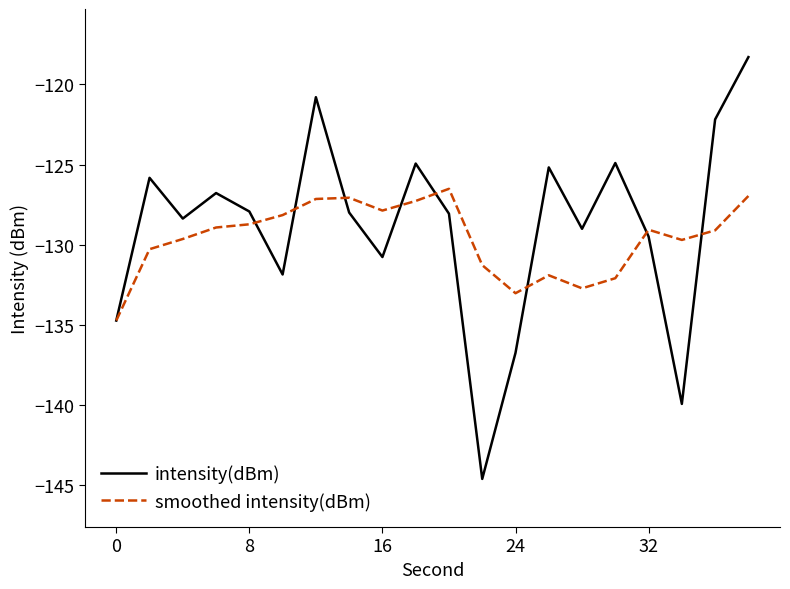

What are all the series names shown in the legend?

intensity(dBm), smoothed intensity(dBm)